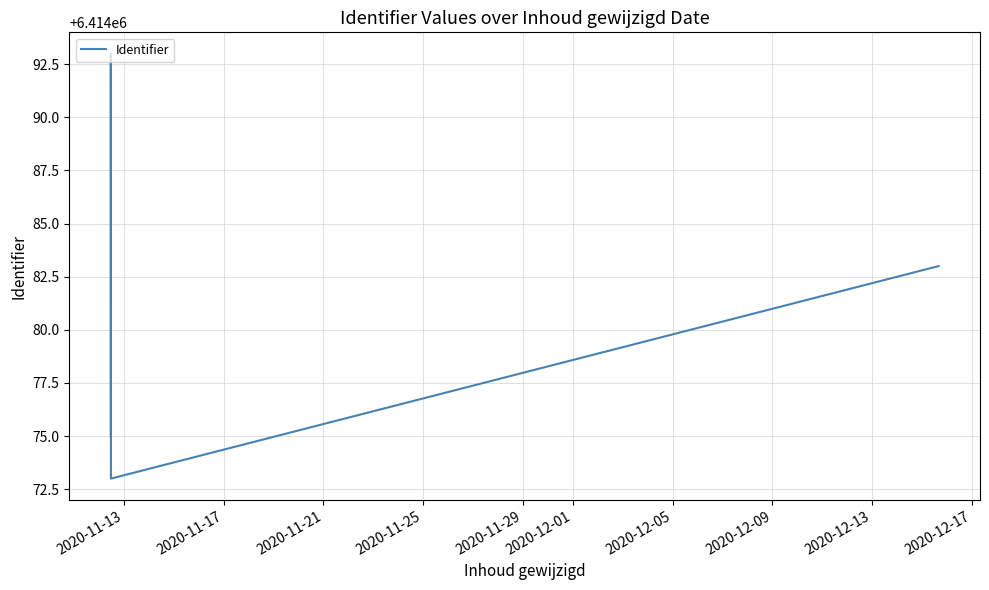

What is the difference between the maximum and second lowest values?

18